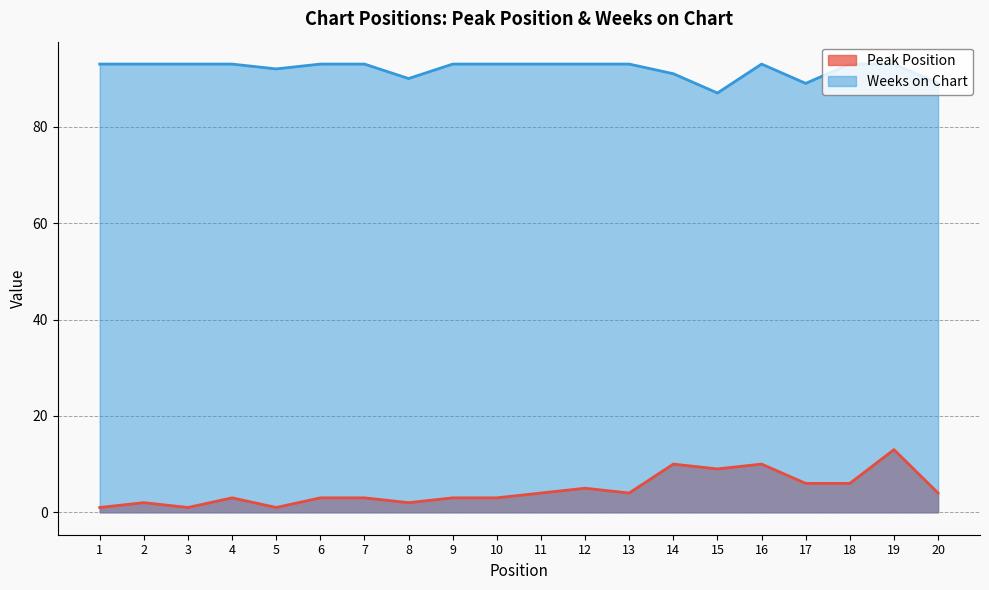

Reading left to right, list all the values displayed in this chart.

Peak Position: 1=1	2=2	3=1	4=3	5=1	6=3	7=3	8=2	9=3	10=3	11=4	12=5	13=4	14=10	15=9	16=10	17=6	18=6	19=13	20=4
Weeks on Chart: 1=93	2=93	3=93	4=93	5=92	6=93	7=93	8=90	9=93	10=93	11=93	12=93	13=93	14=91	15=87	16=93	17=89	18=93	19=93	20=89